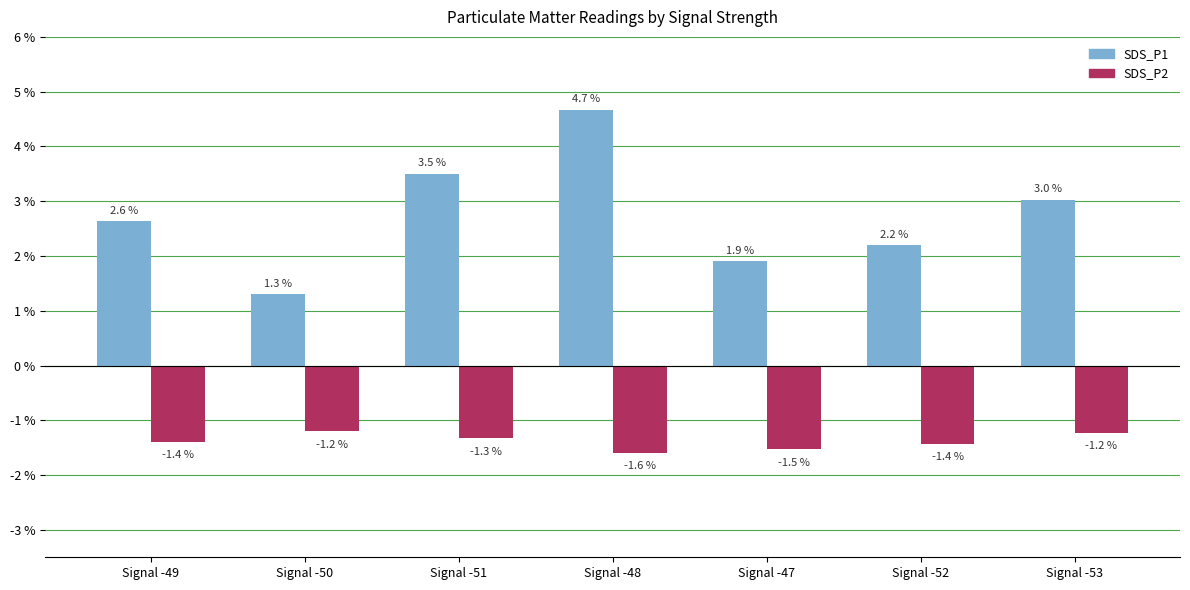

How many bars are there in total?

14